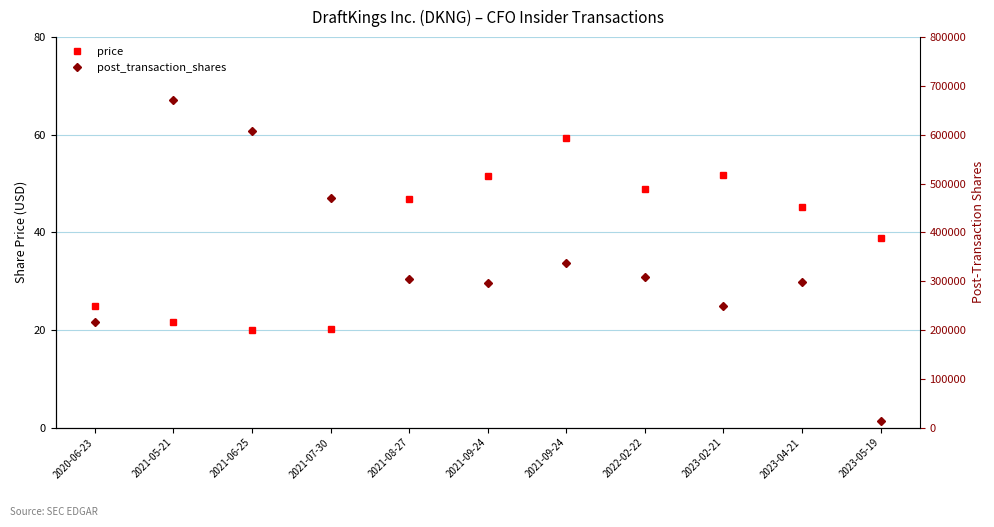

The value of price at 2023-02-21 is 80.8. True or false?

False